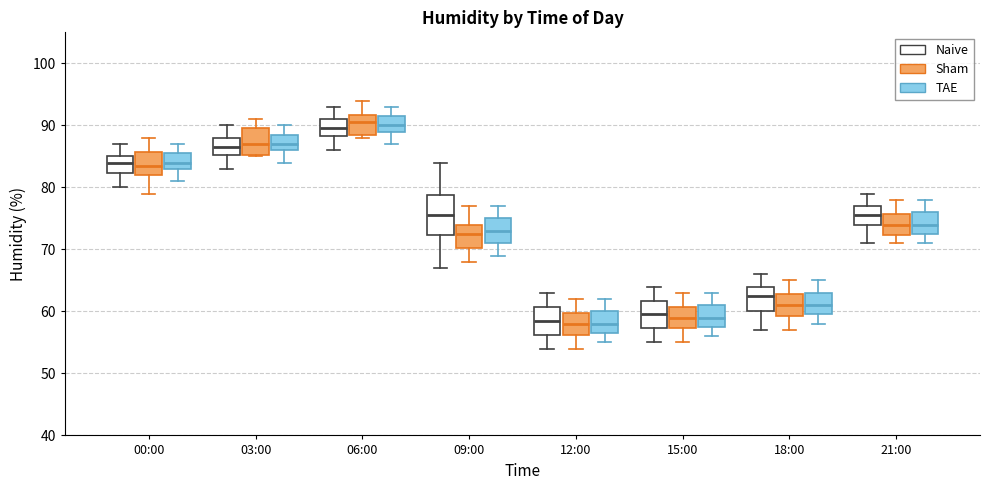

Reading left to right, transcribe this box plot: for each box, give where its median line is, the range the box spans, and where its two whiskers end, as read against the y-axis. The values are not printed on the chart, so give them approximately, as read against the axis.

00:00 (Naive): median 84, box 82 to 85, whiskers 80 to 87
00:00 (Sham): median 84, box 82 to 86, whiskers 79 to 88
00:00 (TAE): median 84, box 83 to 86, whiskers 81 to 87
03:00 (Naive): median 87, box 85 to 88, whiskers 83 to 90
03:00 (Sham): median 87, box 85 to 90, whiskers 85 to 91
03:00 (TAE): median 87, box 86 to 89, whiskers 84 to 90
06:00 (Naive): median 90, box 88 to 91, whiskers 86 to 93
06:00 (Sham): median 91, box 89 to 92, whiskers 88 to 94
06:00 (TAE): median 90, box 89 to 92, whiskers 87 to 93
09:00 (Naive): median 76, box 72 to 79, whiskers 67 to 84
09:00 (Sham): median 73, box 70 to 74, whiskers 68 to 77
09:00 (TAE): median 73, box 71 to 75, whiskers 69 to 77
12:00 (Naive): median 59, box 56 to 61, whiskers 54 to 63
12:00 (Sham): median 58, box 56 to 60, whiskers 54 to 62
12:00 (TAE): median 58, box 57 to 60, whiskers 55 to 62
15:00 (Naive): median 60, box 57 to 62, whiskers 55 to 64
15:00 (Sham): median 59, box 57 to 61, whiskers 55 to 63
15:00 (TAE): median 59, box 58 to 61, whiskers 56 to 63
18:00 (Naive): median 63, box 60 to 64, whiskers 57 to 66
18:00 (Sham): median 61, box 59 to 63, whiskers 57 to 65
18:00 (TAE): median 61, box 60 to 63, whiskers 58 to 65
21:00 (Naive): median 76, box 74 to 77, whiskers 71 to 79
21:00 (Sham): median 74, box 72 to 76, whiskers 71 to 78
21:00 (TAE): median 74, box 73 to 76, whiskers 71 to 78